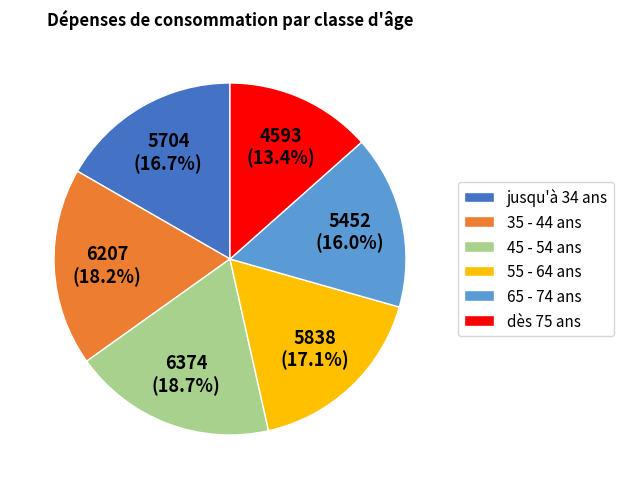

How much of the chart is everything except 55 - 64 ans?

82.9%